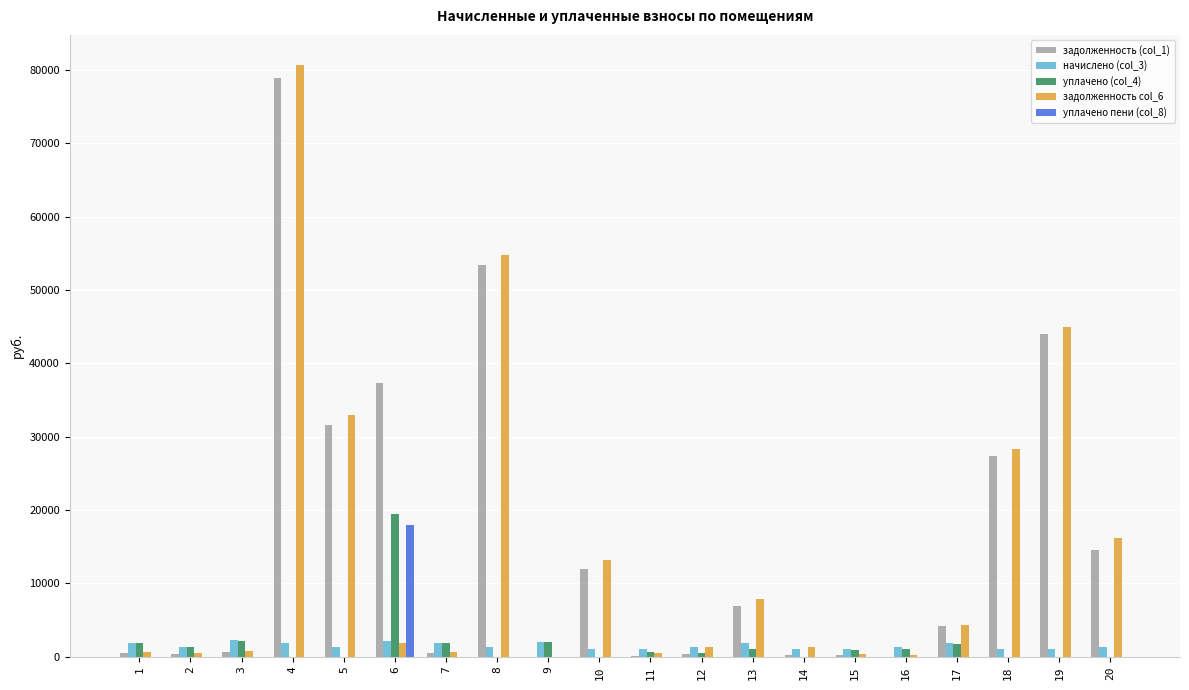

At which category is the sum across all series the highest?

4